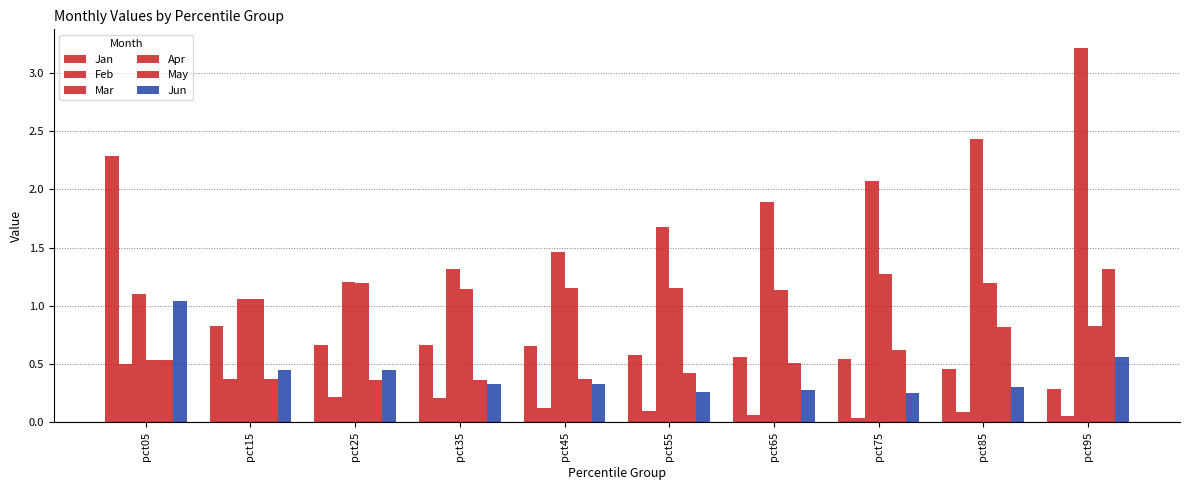

What is the total value across all series at pct45?

4.1